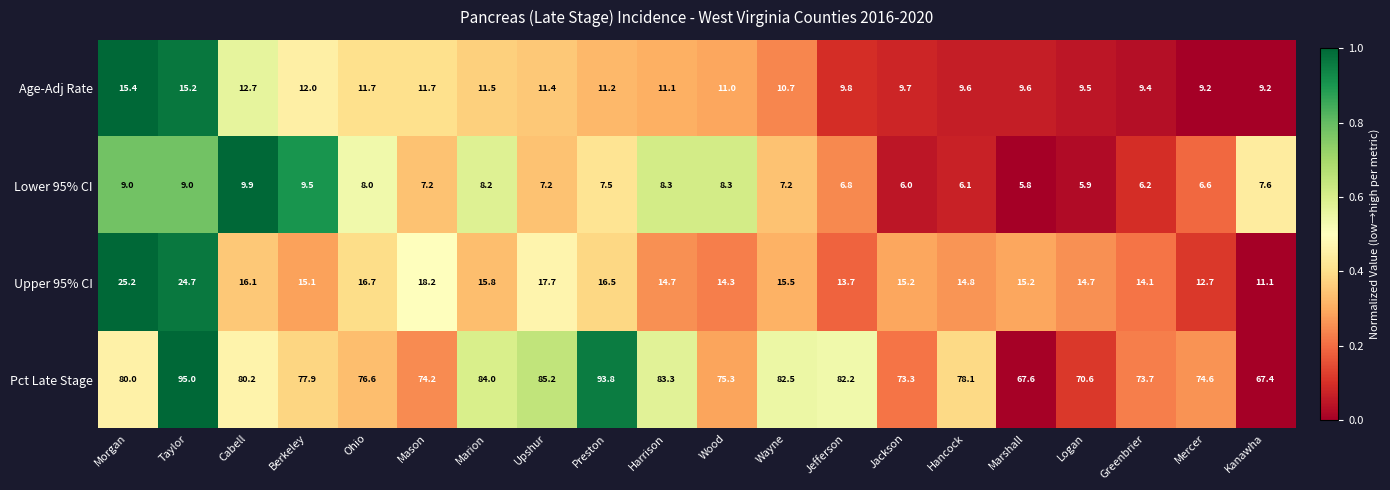

At which category is the sum across all series the highest?

Taylor